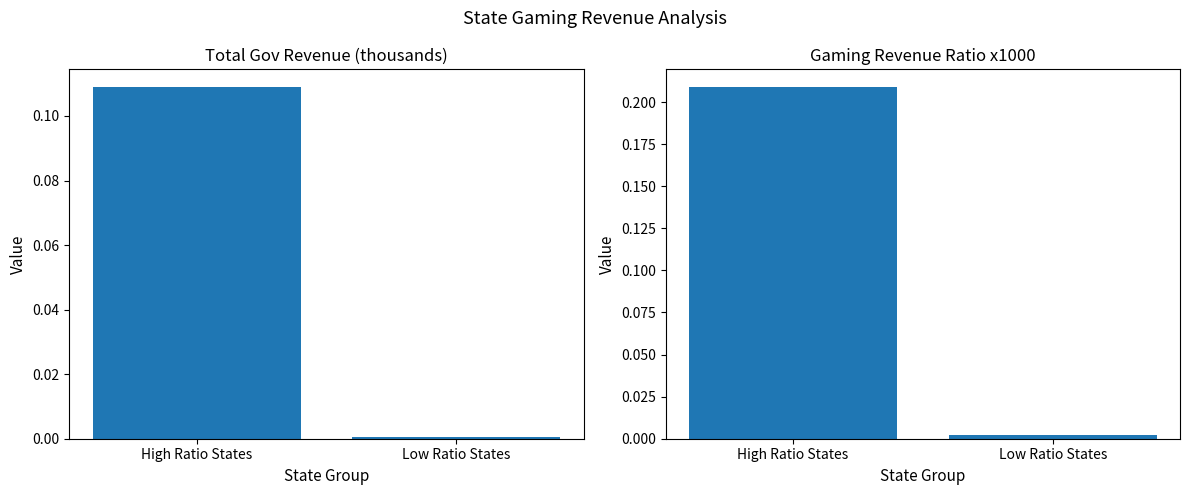

Reading left to right, transcribe all the data shown in this chart.

Total Gov Revenue (thousands): High Ratio States=0.1	Low Ratio States=0.0
Gaming Revenue Ratio x1000: High Ratio States=0.2	Low Ratio States=0.0